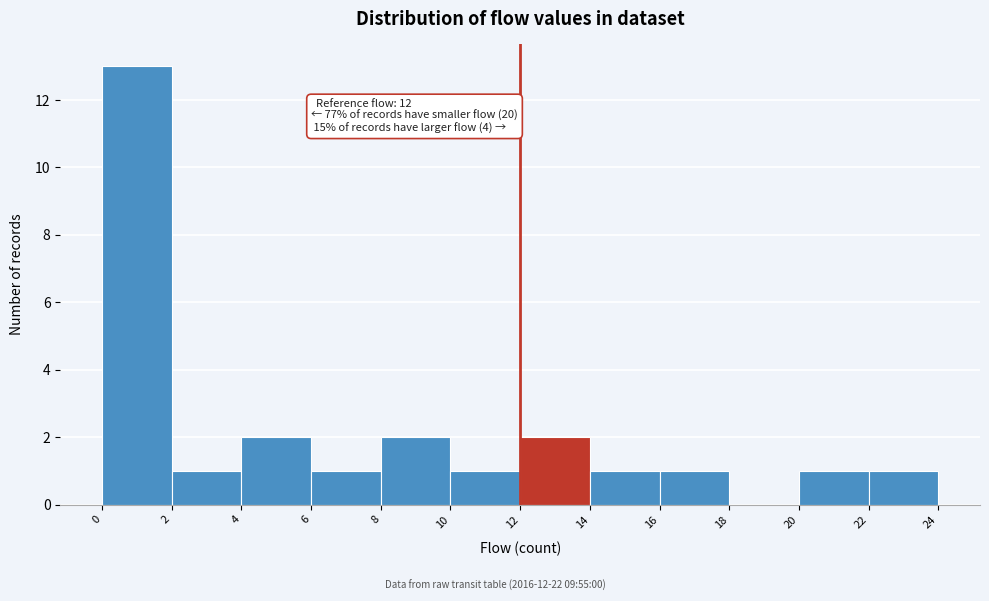

Which range on the x-axis has the tallest bar?

0 to 2